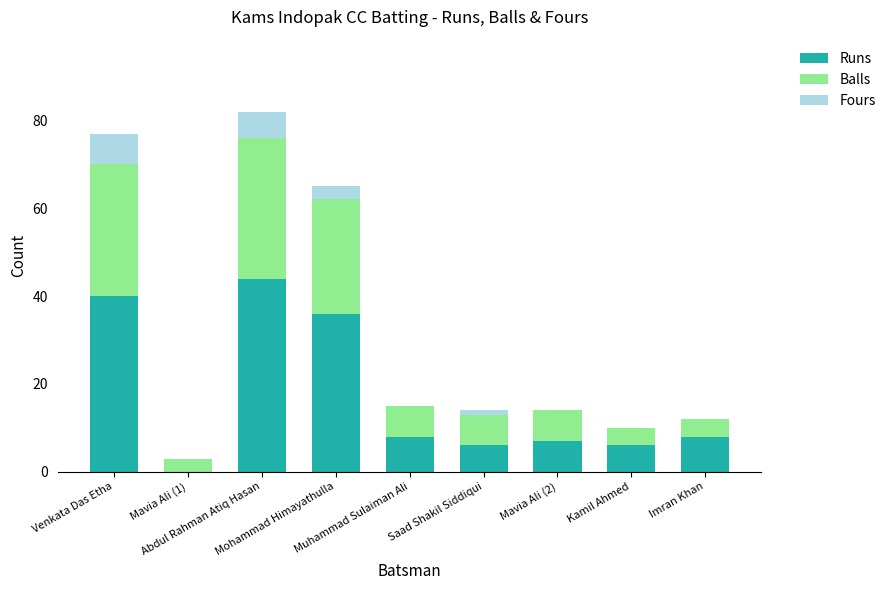

What is the highest value of the Runs series?

44